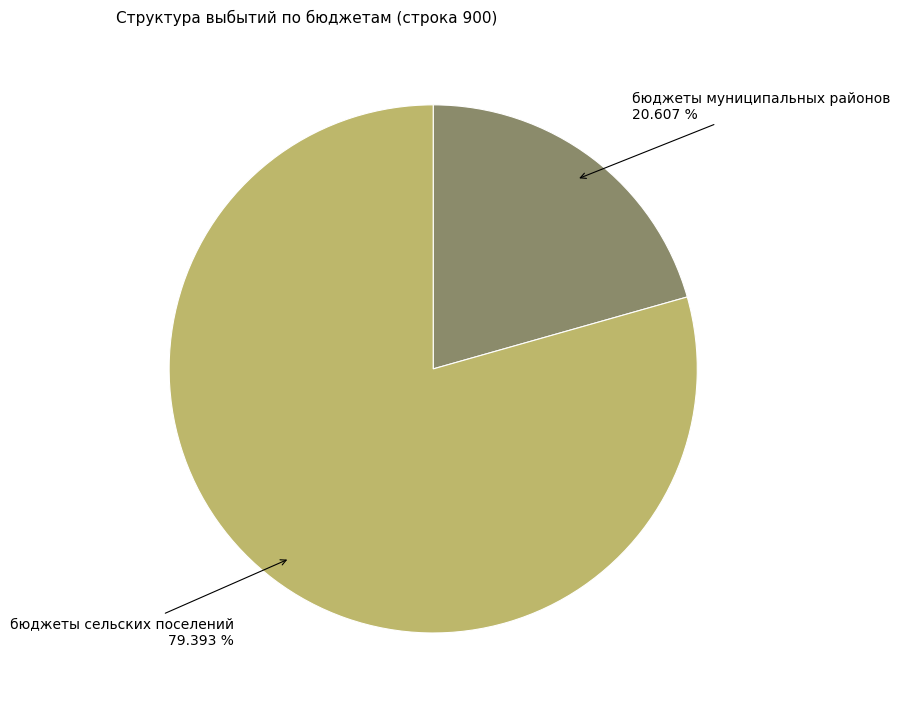

How many slices are in this pie chart?

2